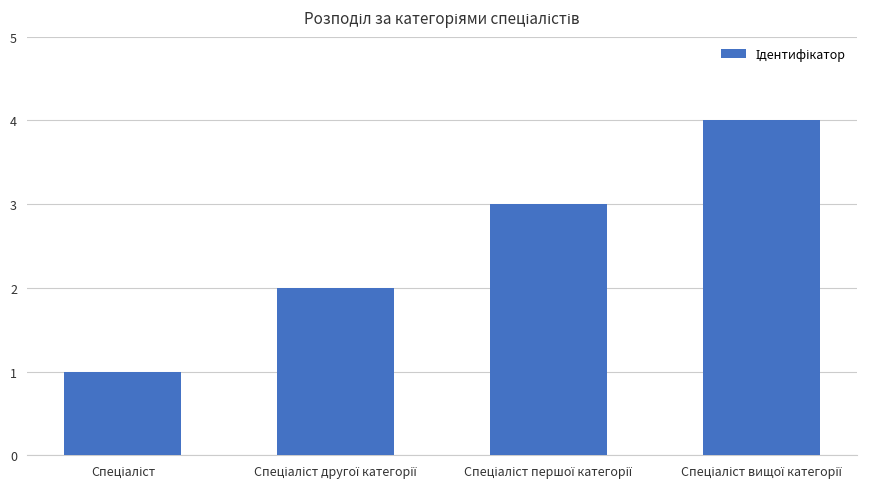

What is the maximum value shown in the chart?

4